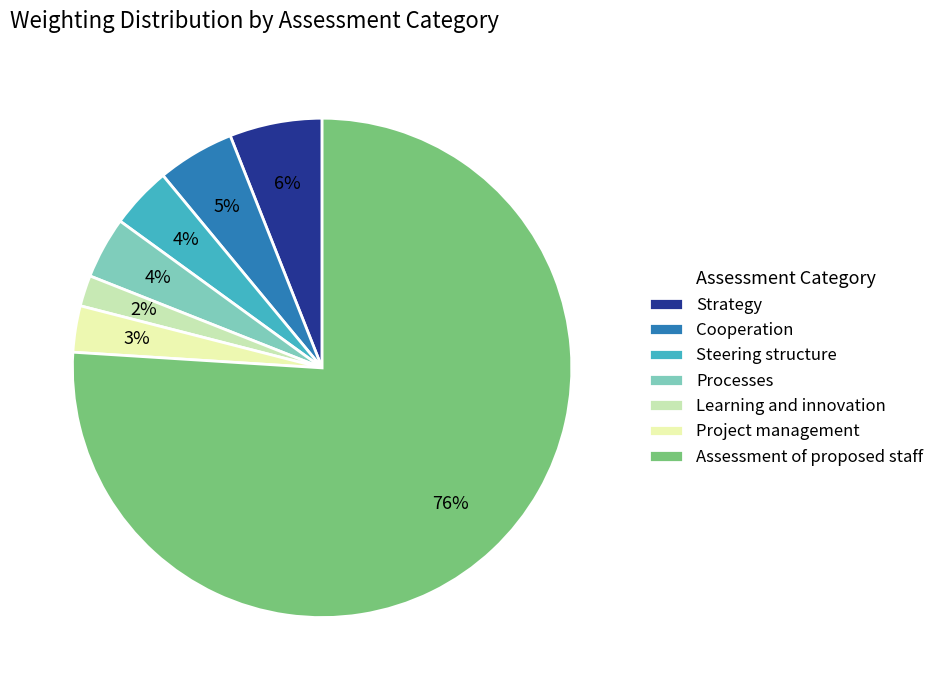

Count the number of slices in the pie.

7